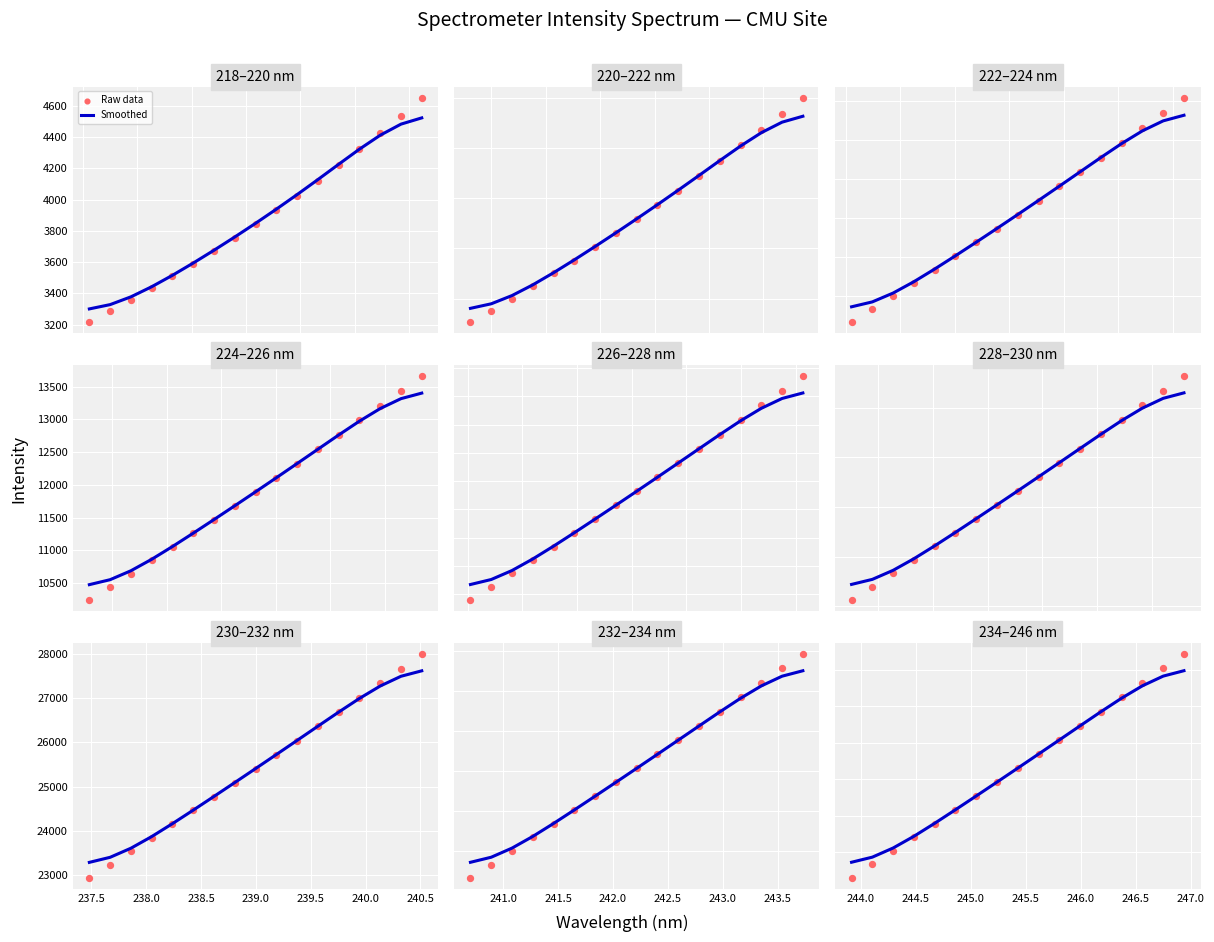

Which series has the largest total across all categories?

Smoothed